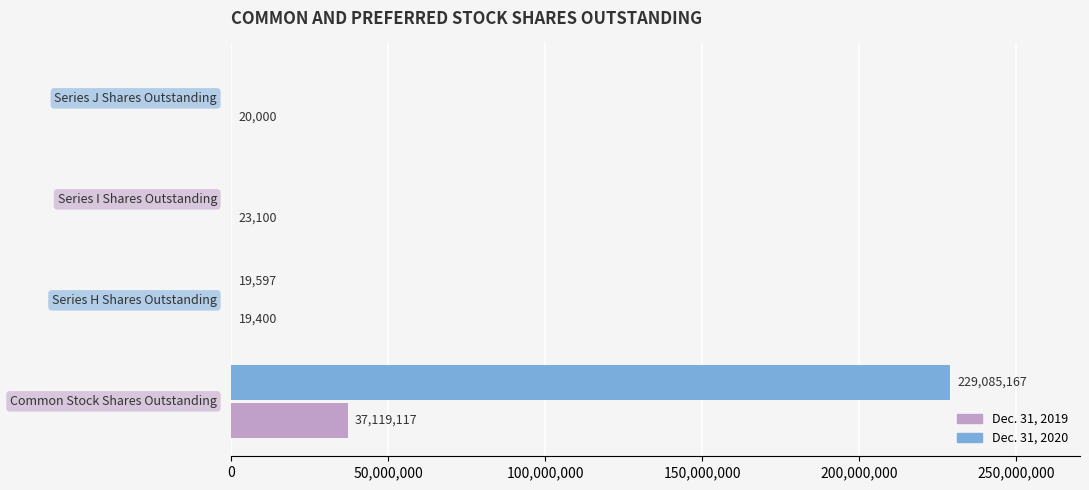

Which series has the largest total across all categories?

Dec. 31, 2020